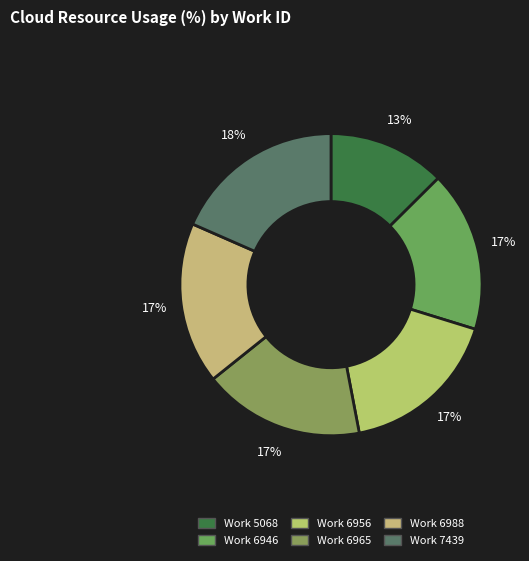

What percentage is the Work 7439 slice, to the nearest percent?

18%